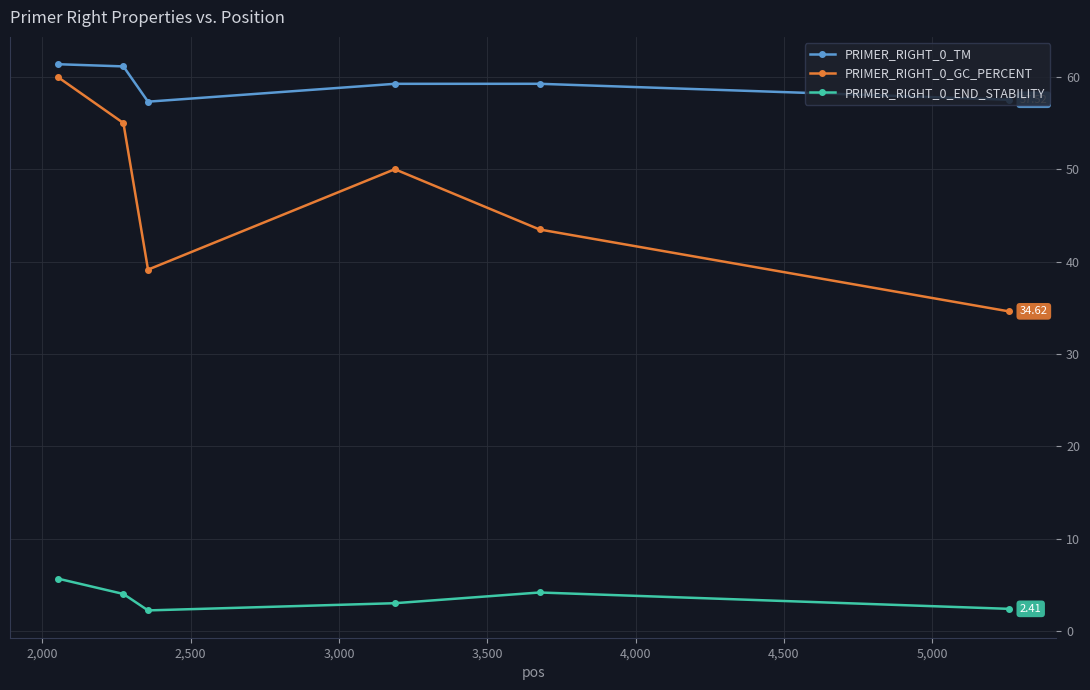

What is the average value of the PRIMER_RIGHT_0_GC_PERCENT series?

47.0